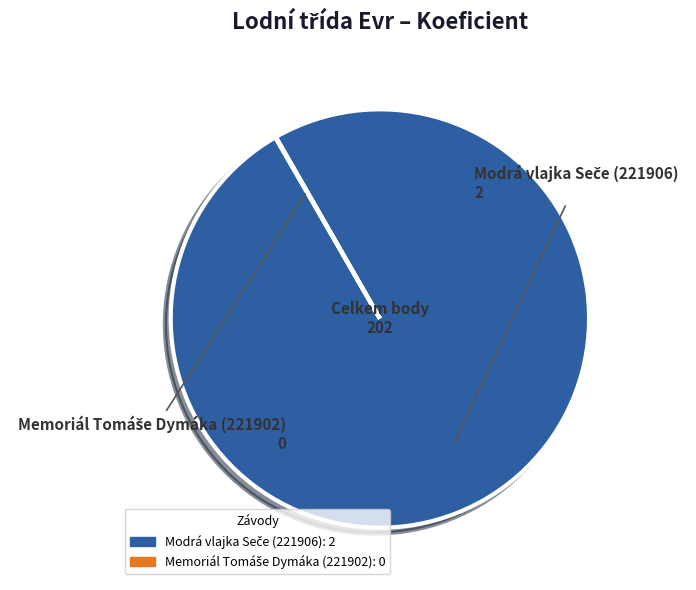

Does any single category account for the majority?

Yes